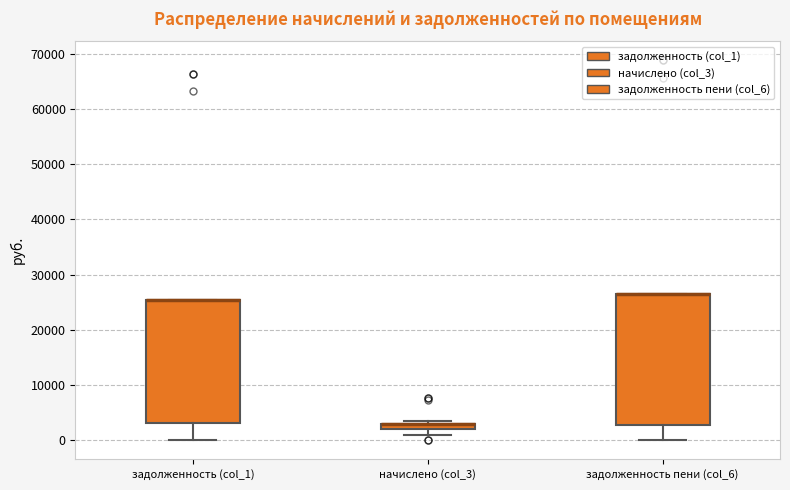

Which box is the tallest, from its lower edge to its upper edge?

задолженность пени (col_6)